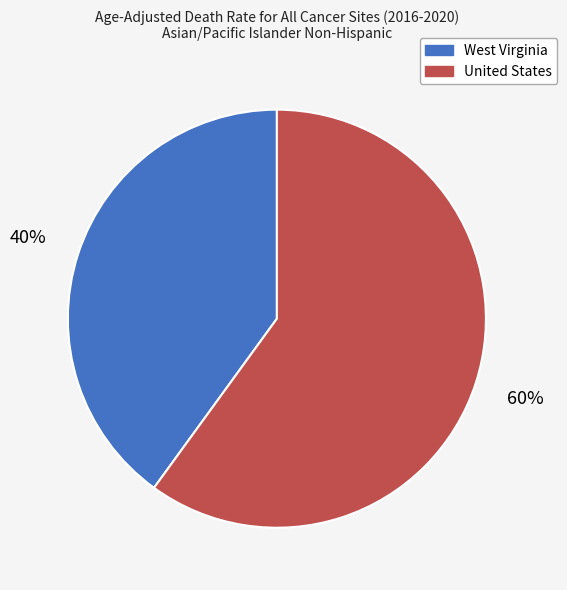

Do West Virginia and United States together represent more than half of the pie?

Yes